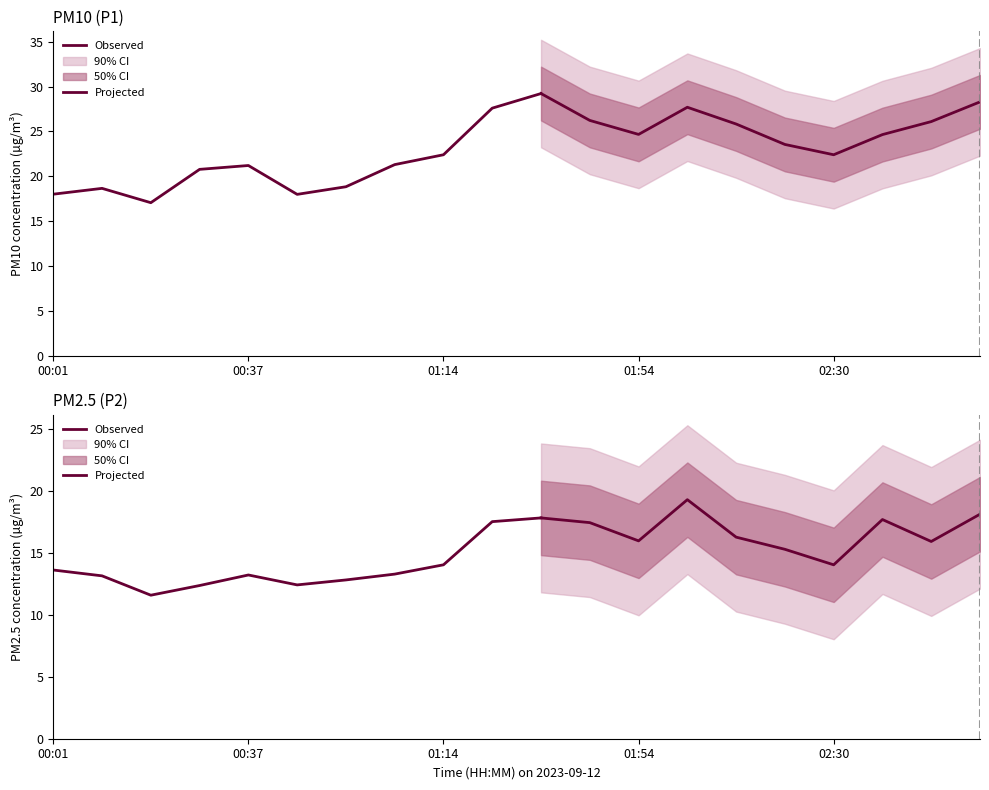

How many data points in P2 are above 15?

10